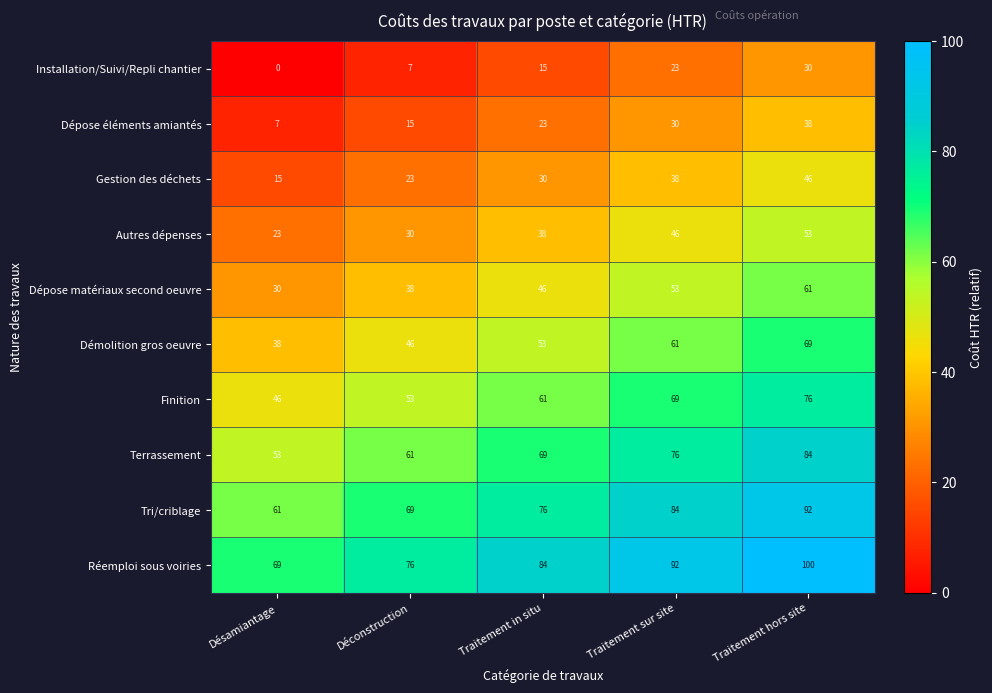

What is the highest value of the Finition series?

76